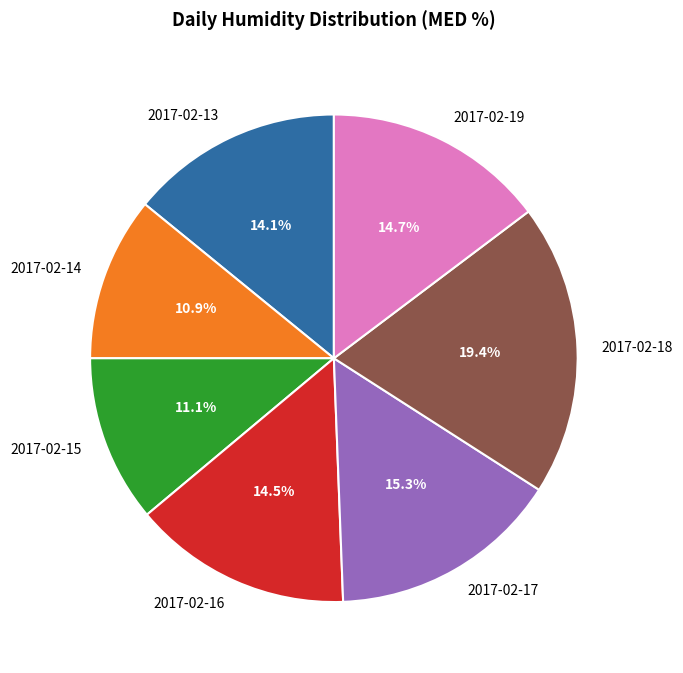

What is the ratio of the value at 2017-02-18 to the value at 2017-02-15?

1.7